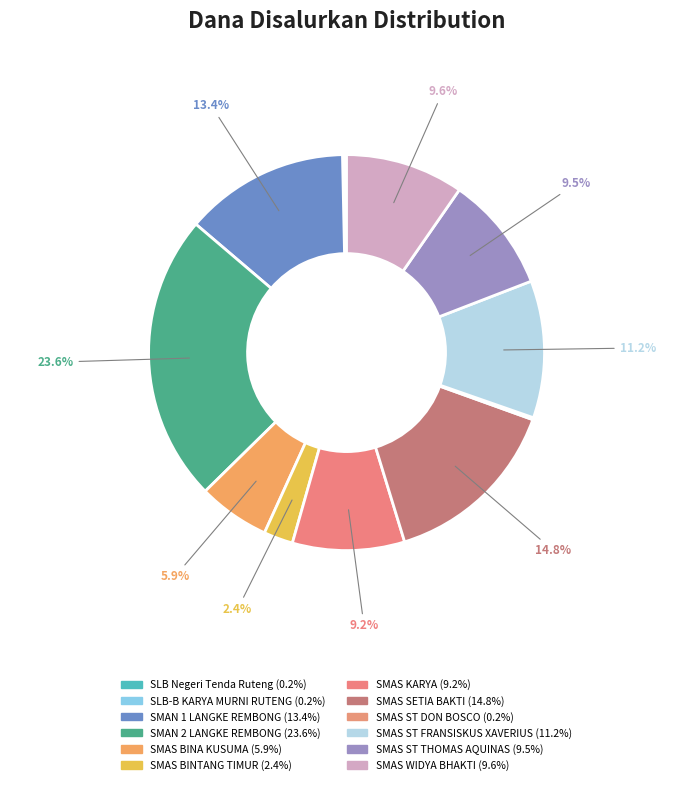

What is the largest slice in the pie chart?

SMAN 2 LANGKE REMBONG